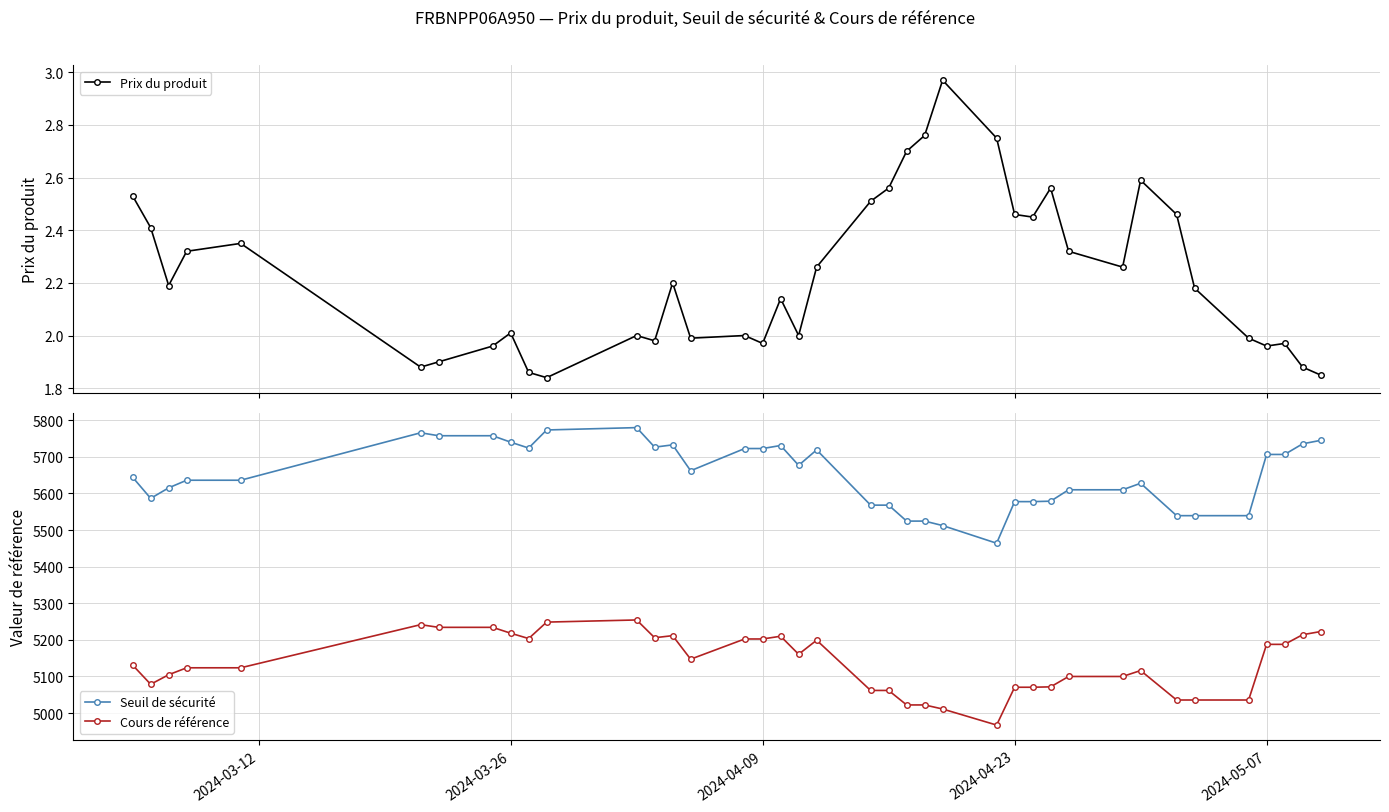

True or false: Seuil de sécurité has more than 1 points higher than both neighbors.

True